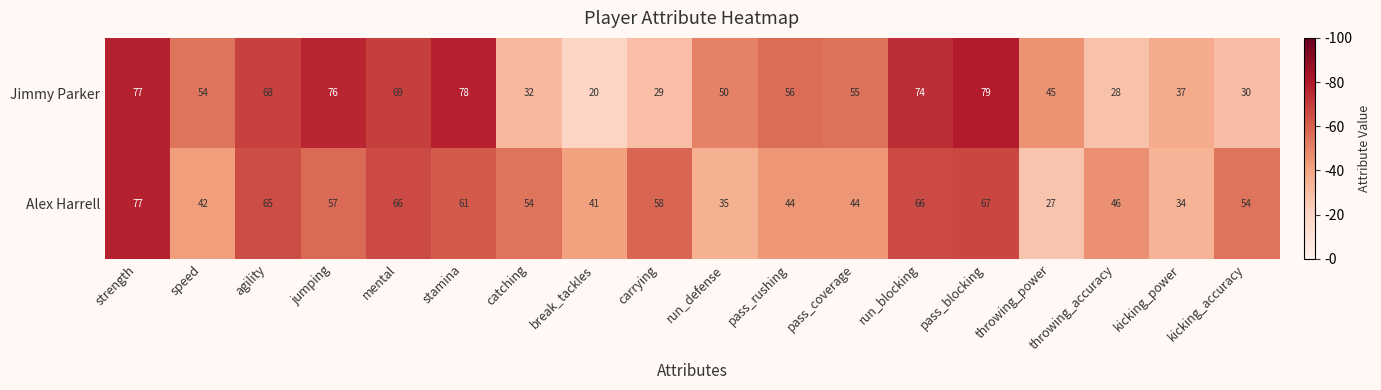

At which category is the sum across all series the highest?

strength